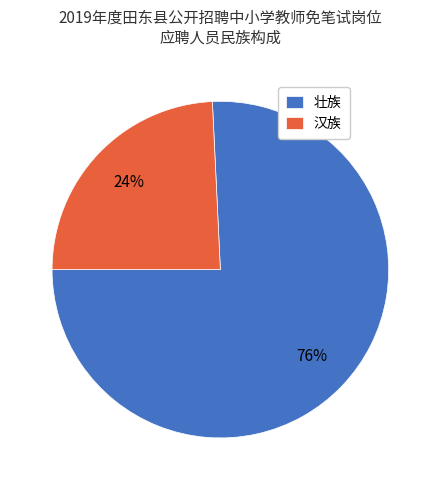

What is the smallest slice in the pie chart?

汉族